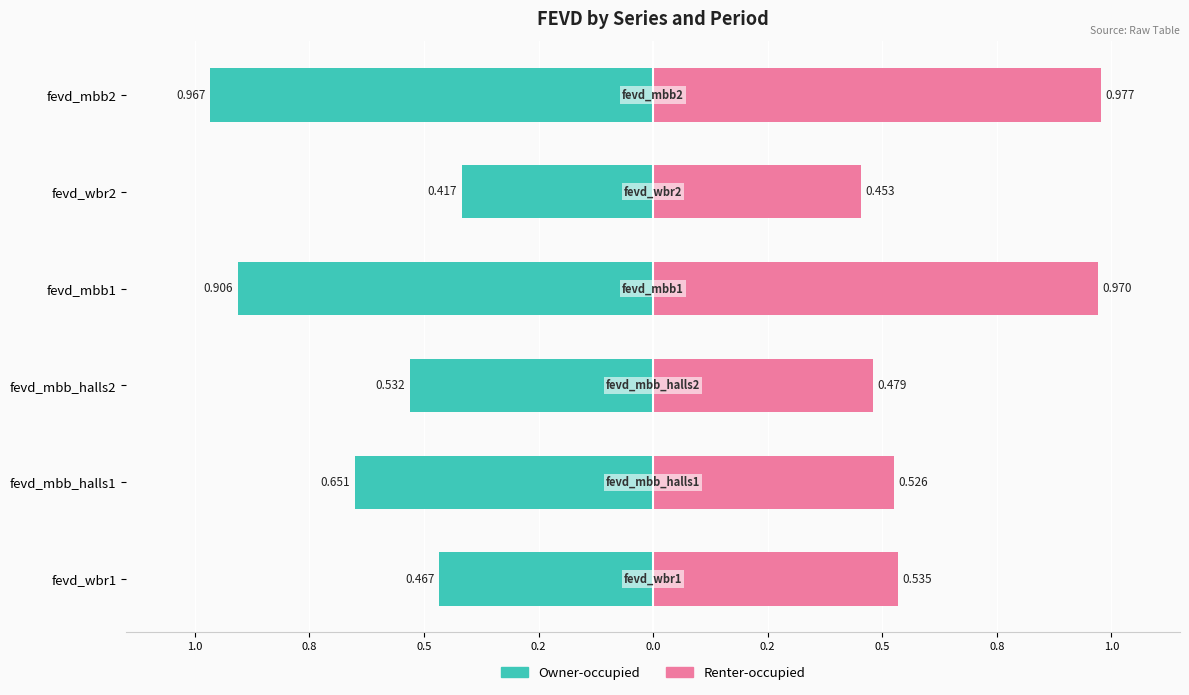

Which series has the widest spread of values?

fevd_mbb_halls1